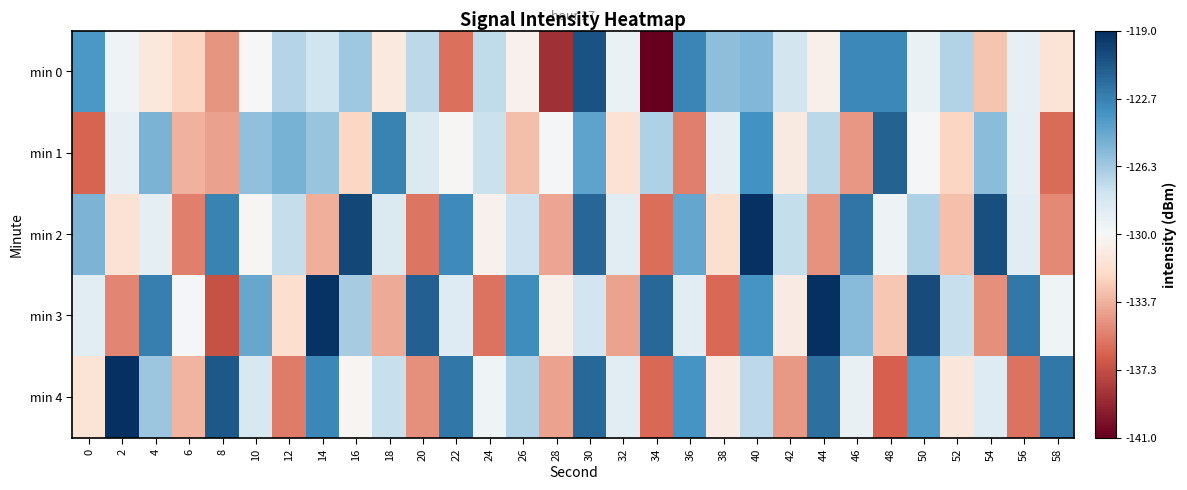

Reading left to right, extract all data points from this chart.

min 0: 0=-123.6	2=-129.6	4=-131.2	6=-132.3	8=-134.6	10=-130.0	12=-127.0	14=-127.8	16=-126.2	18=-131.0	20=-127.2	22=-135.9	24=-127.3	26=-130.5	28=-138.7	30=-120.6	32=-129.2	34=-141.0	36=-122.8	38=-125.8	40=-125.4	42=-128.0	44=-130.6	46=-123.0	48=-123.0	50=-129.3	52=-126.8	54=-132.9	56=-129.1	58=-131.5
min 1: 0=-136.4	2=-129.1	4=-125.1	6=-133.7	8=-134.2	10=-125.8	12=-125.1	14=-126.1	16=-132.2	18=-122.7	20=-128.4	22=-130.1	24=-127.7	26=-133.2	28=-129.9	30=-124.3	32=-131.6	34=-126.8	36=-135.4	38=-128.9	40=-123.5	42=-131.0	44=-127.1	46=-134.6	48=-121.2	50=-129.9	52=-132.3	54=-125.7	56=-128.9	58=-136.1
min 2: 0=-125.2	2=-131.6	4=-128.9	6=-135.4	8=-122.8	10=-130.1	12=-127.4	14=-133.8	16=-120.1	18=-128.4	20=-135.8	22=-123.1	24=-130.4	26=-127.8	28=-134.1	30=-121.4	32=-128.8	34=-136.1	36=-124.4	38=-131.8	40=-119.1	42=-127.4	44=-134.8	46=-122.1	48=-129.4	50=-126.8	52=-133.1	54=-120.4	56=-128.8	58=-135.1
min 3: 0=-128.9	2=-135.2	4=-122.5	6=-129.9	8=-137.2	10=-124.5	12=-131.9	14=-119.2	16=-126.5	18=-133.9	20=-121.2	22=-128.5	24=-135.9	26=-123.2	28=-130.5	30=-127.9	32=-134.2	34=-121.5	36=-128.9	38=-136.2	40=-123.5	42=-130.9	44=-118.2	46=-125.5	48=-132.9	50=-120.2	52=-127.5	54=-134.9	56=-122.2	58=-129.5
min 4: 0=-131.5	2=-118.9	4=-126.2	6=-133.5	8=-120.9	10=-128.2	12=-135.5	14=-122.9	16=-130.2	18=-127.5	20=-134.9	22=-122.2	24=-129.5	26=-126.9	28=-134.2	30=-121.5	32=-128.9	34=-136.2	36=-123.5	38=-130.9	40=-127.2	42=-134.5	44=-121.9	46=-129.2	48=-136.5	50=-123.9	52=-131.2	54=-128.5	56=-135.9	58=-122.2